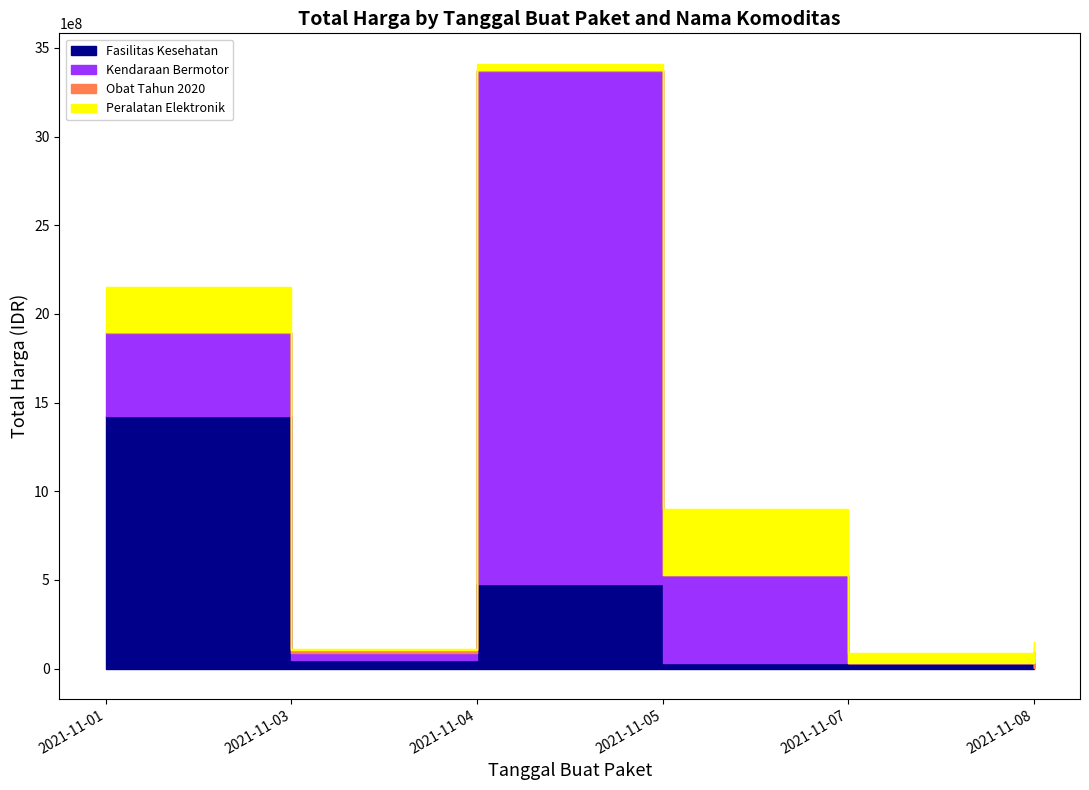

Where is the first local minimum for Peralatan Elektronik?

2021-11-03